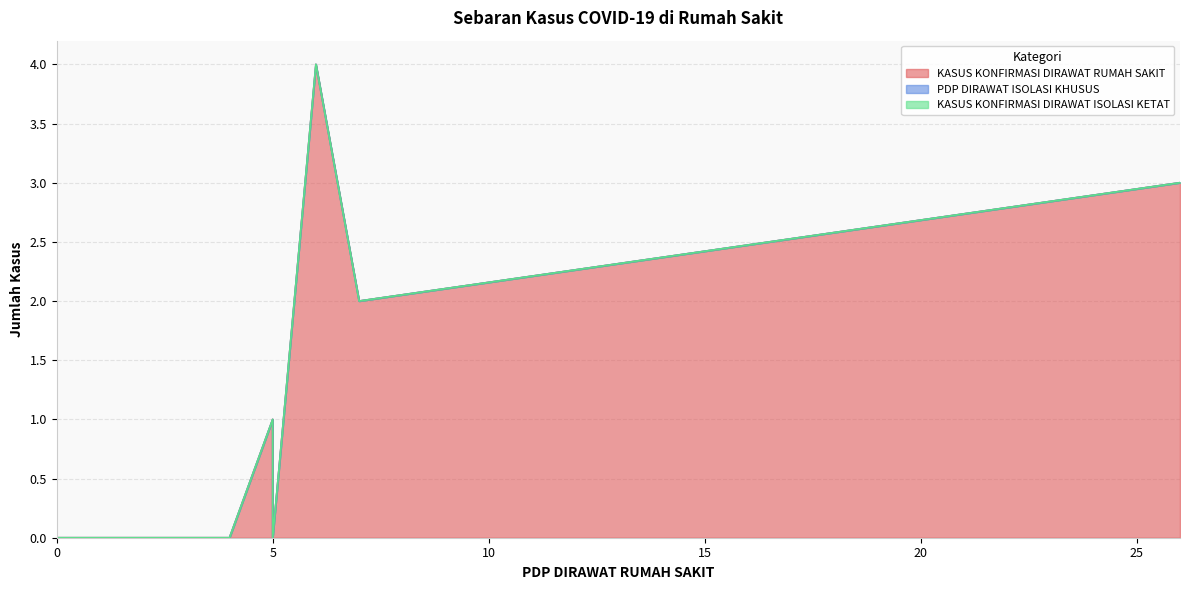

True or false: KASUS KONFIRMASI DIRAWAT RUMAH SAKIT and KASUS KONFIRMASI DIRAWAT ISOLASI KETAT cross at least once.

False